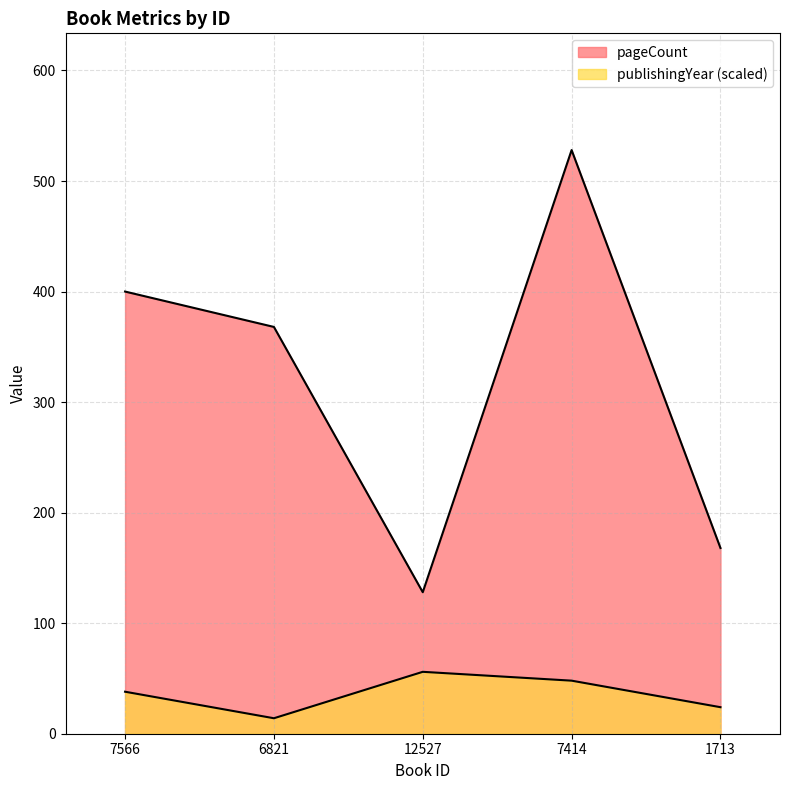

What is the greatest value displayed?

528